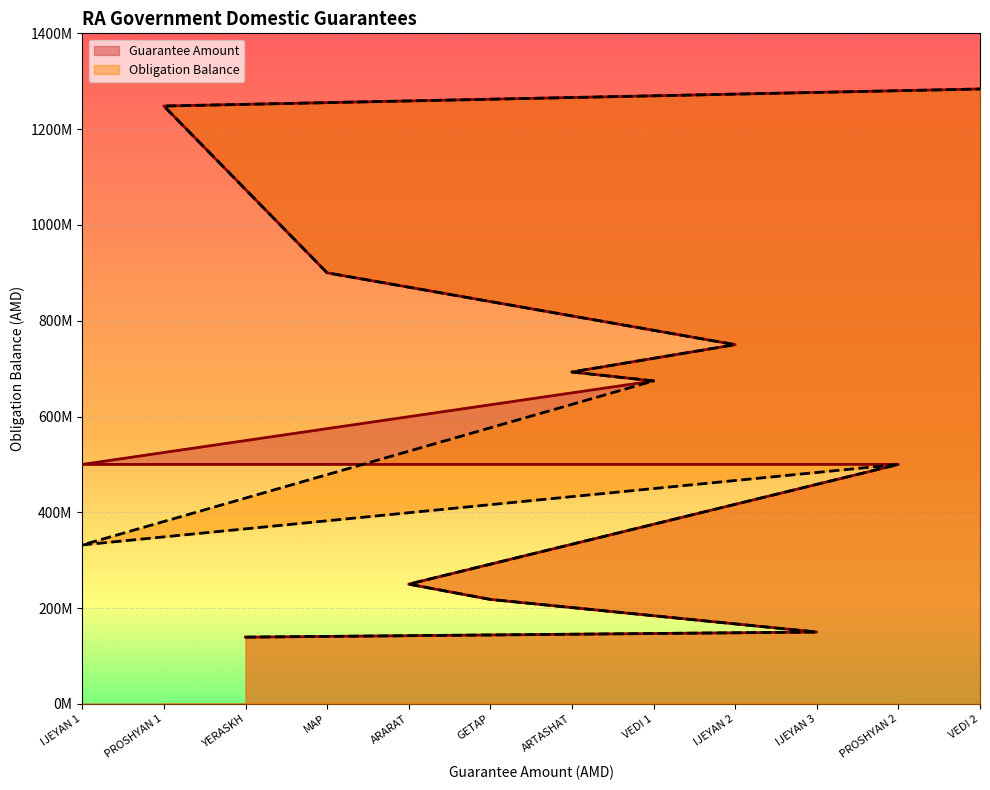

What is the value of the Obligation Balance point at the 6th from the left?

218138000.0